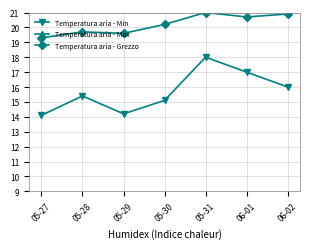

What is the value of the Temperatura aria - Min point at the 4th from the left?

15.1